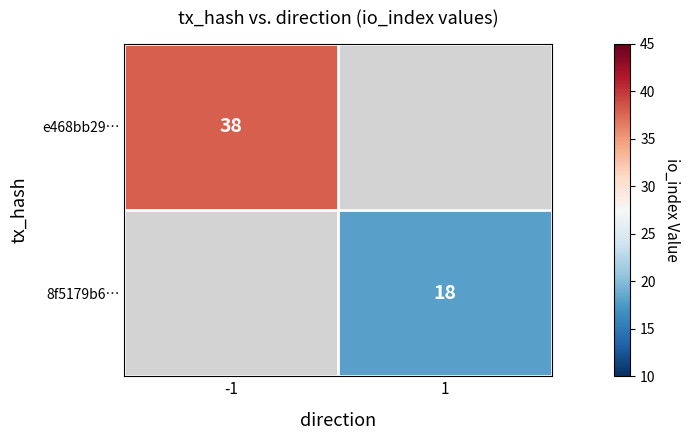

The 8f5179b6… series shows 18 at 1. True or false?

True